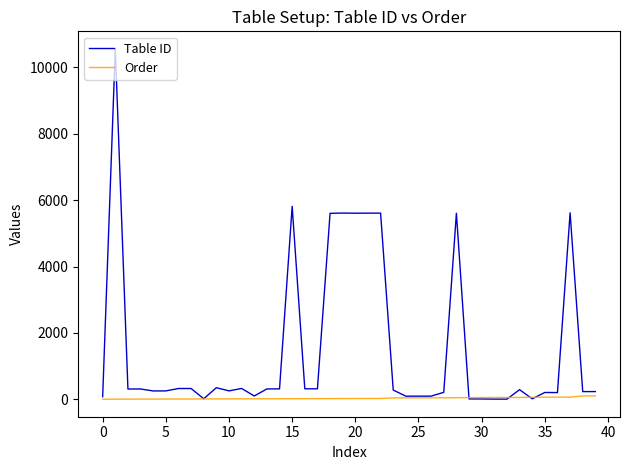

Which series has the largest total across all categories?

Table ID